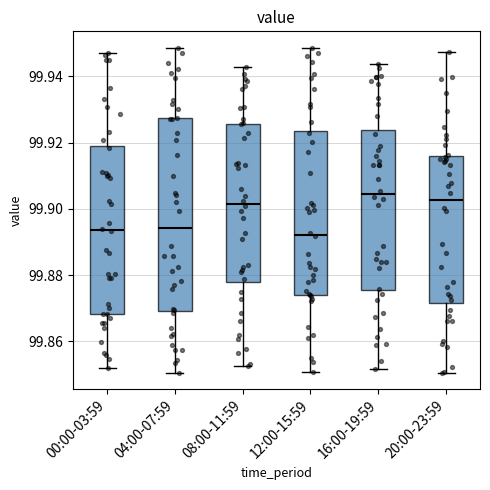

Reading left to right, transcribe this box plot: for each box, give where its median line is, the range the box spans, and where its two whiskers end, as read against the y-axis. The values are not printed on the chart, so give them approximately, as read against the axis.

00:00-03:59: median 99.894, box 99.868 to 99.920, whiskers 99.852 to 99.946
04:00-07:59: median 99.894, box 99.870 to 99.928, whiskers 99.850 to 99.948
08:00-11:59: median 99.902, box 99.878 to 99.926, whiskers 99.852 to 99.942
12:00-15:59: median 99.892, box 99.874 to 99.924, whiskers 99.850 to 99.948
16:00-19:59: median 99.904, box 99.876 to 99.924, whiskers 99.852 to 99.944
20:00-23:59: median 99.902, box 99.872 to 99.916, whiskers 99.850 to 99.948